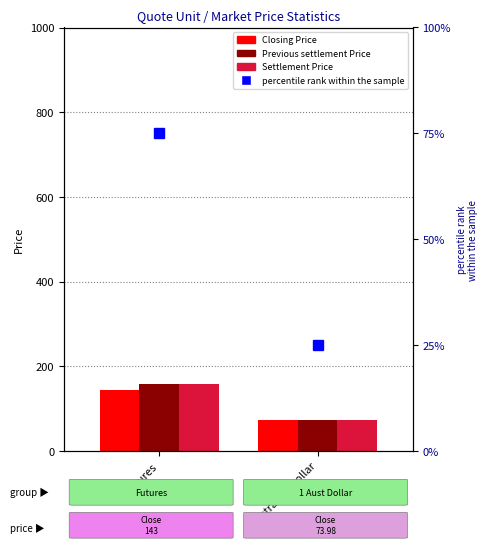

What is the difference between the maximum and minimum values in the percentile rank within the sample series?

50.0